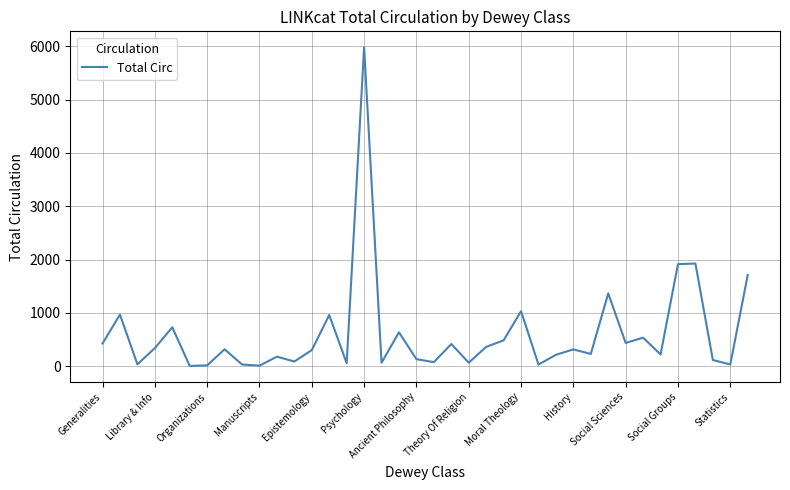

What is the maximum value shown in the chart?

5981